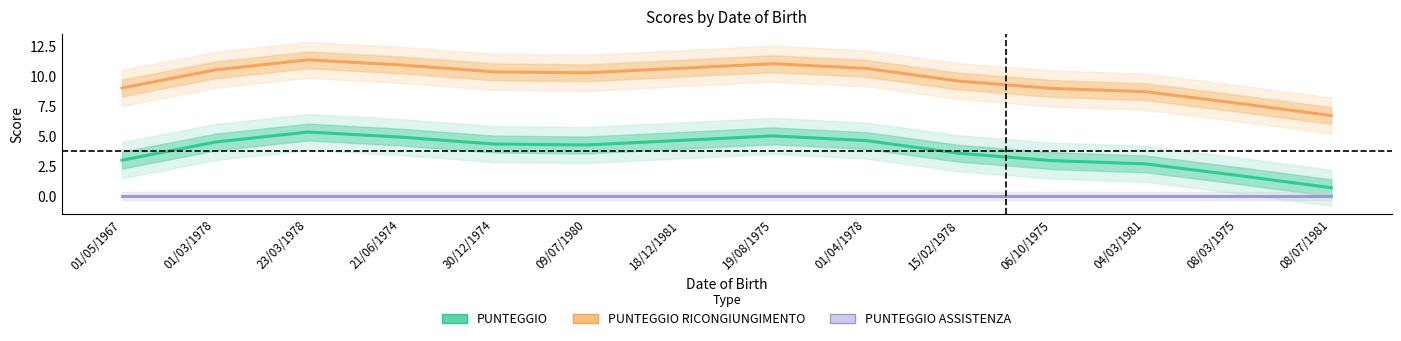

Reading left to right, extract all data points from this chart.

PUNTEGGIO: 01/05/1967=3.0	01/03/1978=4.5	23/03/1978=5.3	21/06/1974=4.9	30/12/1974=4.3	09/07/1980=4.2	18/12/1981=4.6	19/08/1975=5.0	01/04/1978=4.6	15/02/1978=3.5	06/10/1975=2.9	04/03/1981=2.7	08/03/1975=1.7	08/07/1981=0.7
PUNTEGGIO RICONGIUNGIMENTO: 01/05/1967=9.0	01/03/1978=10.5	23/03/1978=11.3	21/06/1974=10.9	30/12/1974=10.3	09/07/1980=10.2	18/12/1981=10.6	19/08/1975=11.0	01/04/1978=10.6	15/02/1978=9.5	06/10/1975=8.9	04/03/1981=8.7	08/03/1975=7.7	08/07/1981=6.7
PUNTEGGIO ASSISTENZA: 01/05/1967=0.0	01/03/1978=0.0	23/03/1978=0.0	21/06/1974=0.0	30/12/1974=0.0	09/07/1980=0.0	18/12/1981=0.0	19/08/1975=0.0	01/04/1978=0.0	15/02/1978=0.0	06/10/1975=0.0	04/03/1981=0.0	08/03/1975=0.0	08/07/1981=0.0